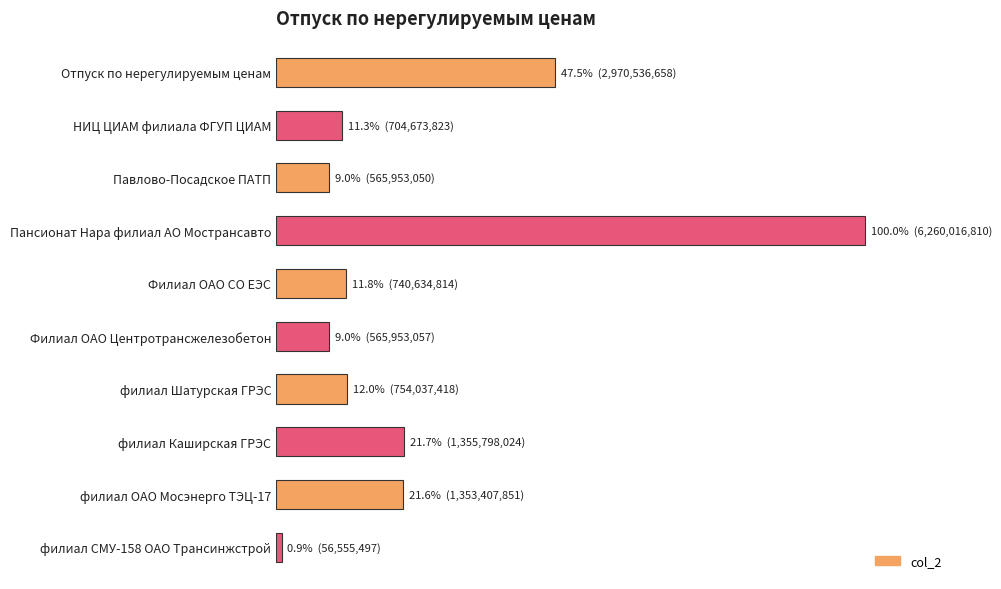

Does the chart contain any negative values?

No